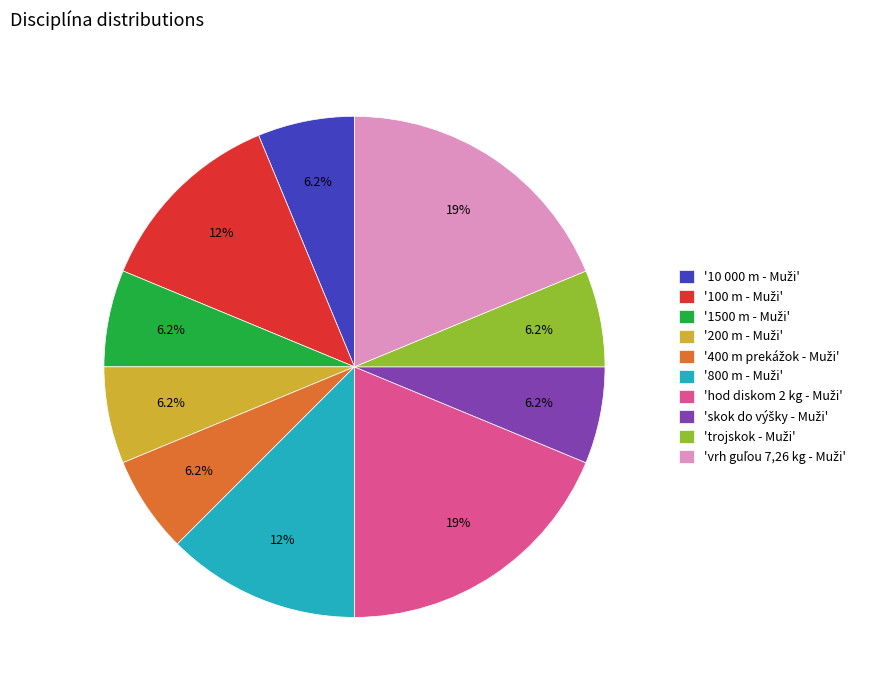

Is there any slice that represents more than half of the pie?

No